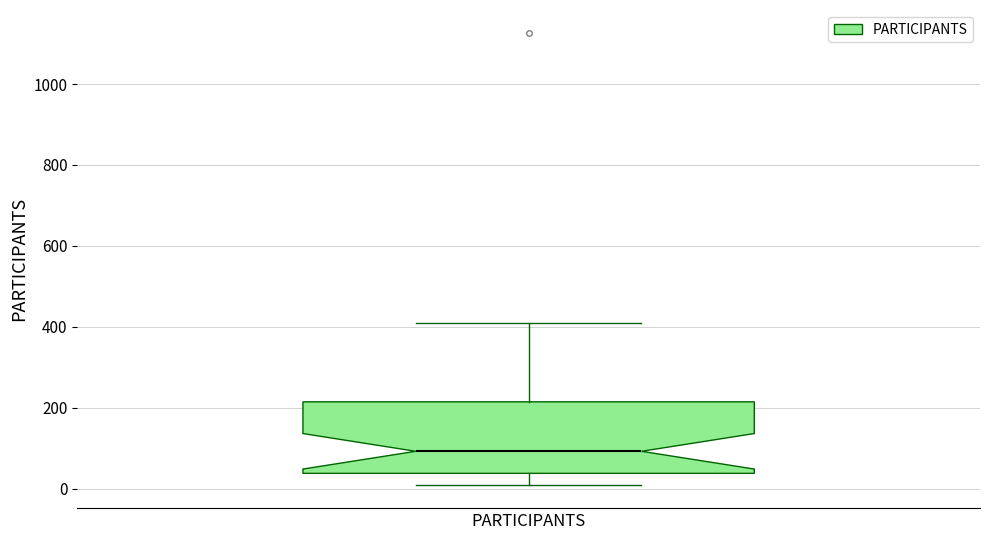

Where does the median line of the box for PARTICIPANTS sit on the y-axis? The values are not printed on the chart, so give them approximately, as read against the axis.

100